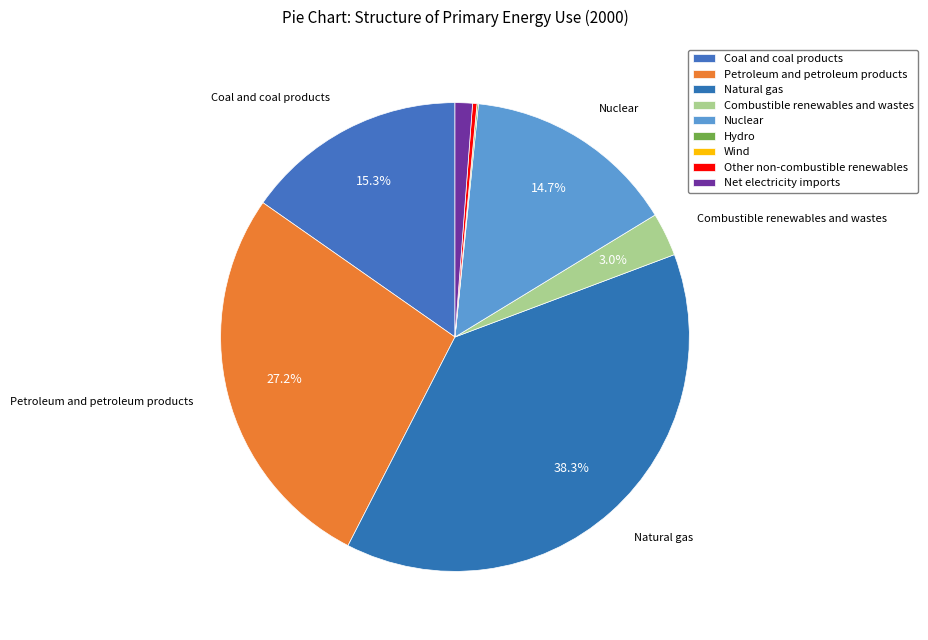

True or false: Coal and coal products accounts for 15% of the total.

True